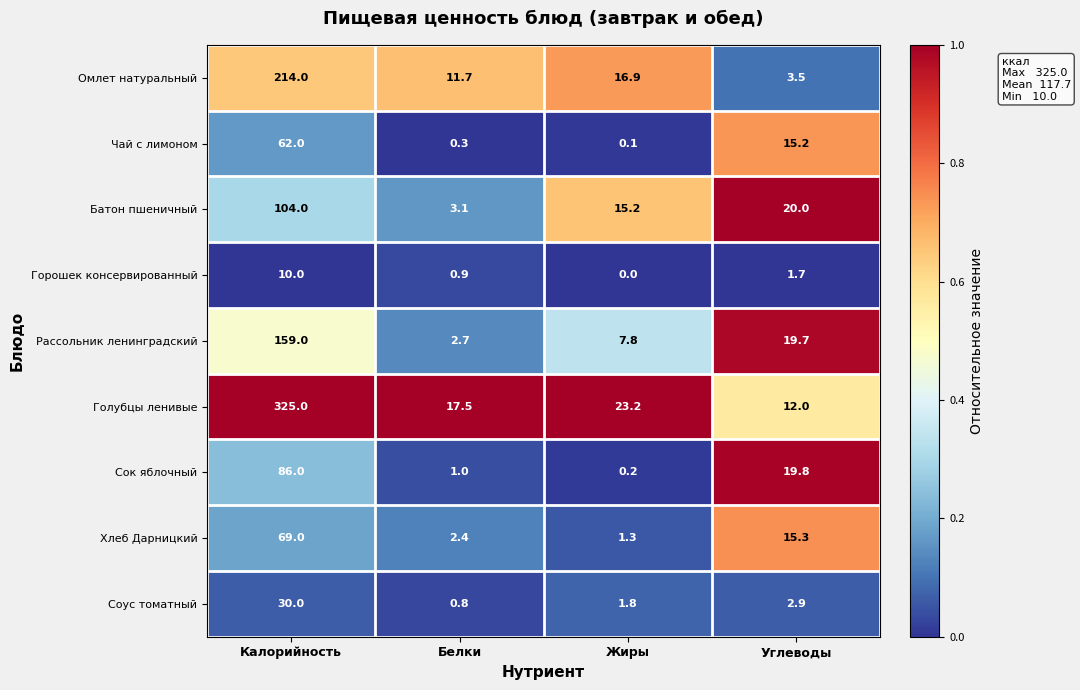

Which series has the largest range (max minus min)?

Голубцы ленивые